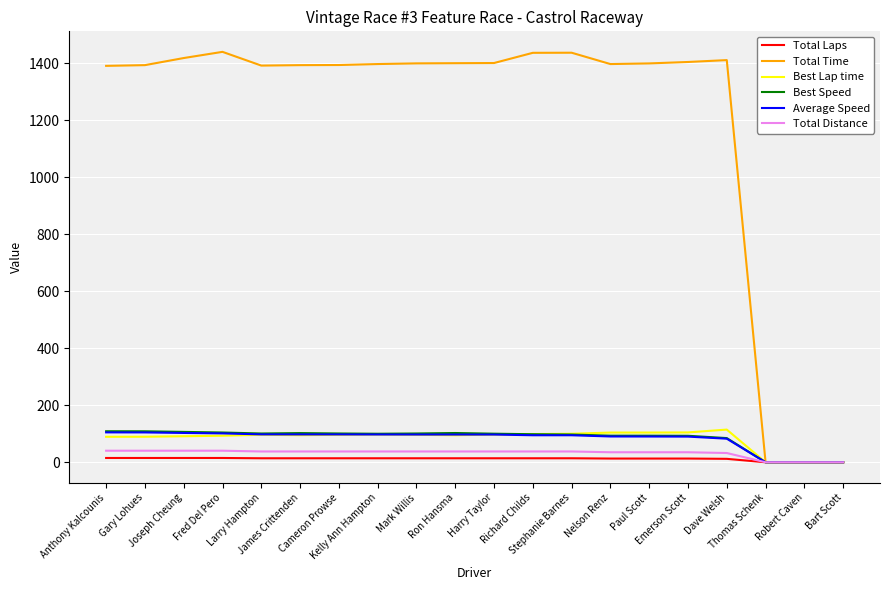

Which series has the widest spread of values?

Total Time